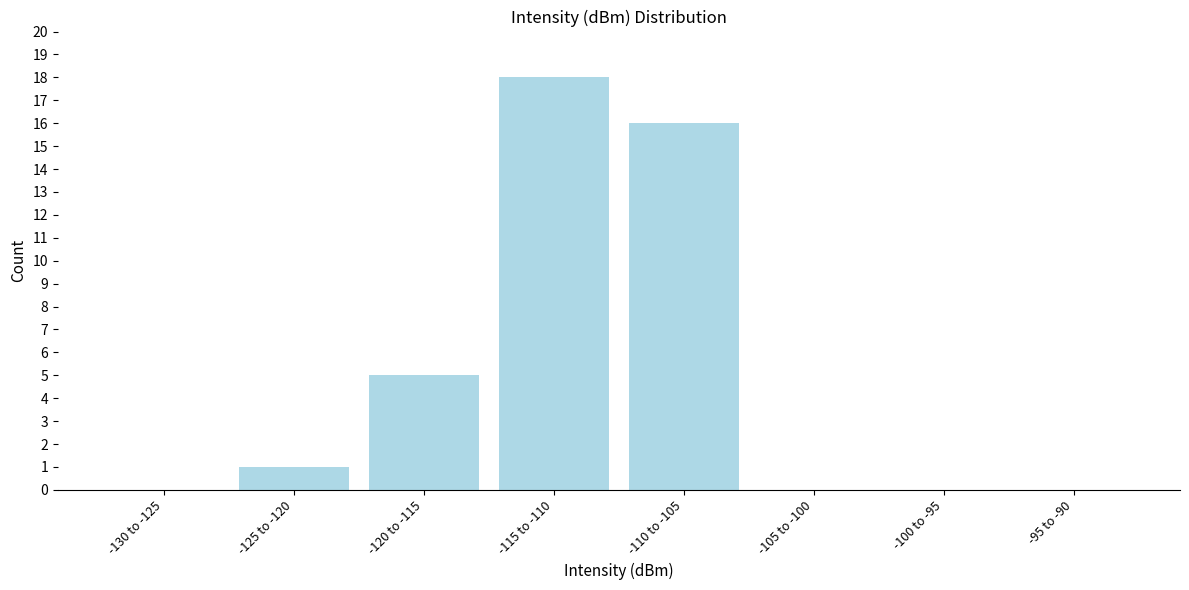

Reading left to right, what are all the values shown in this chart?

-130 to -125=0	-125 to -120=1	-120 to -115=5	-115 to -110=18	-110 to -105=16	-105 to -100=0	-100 to -95=0	-95 to -90=0